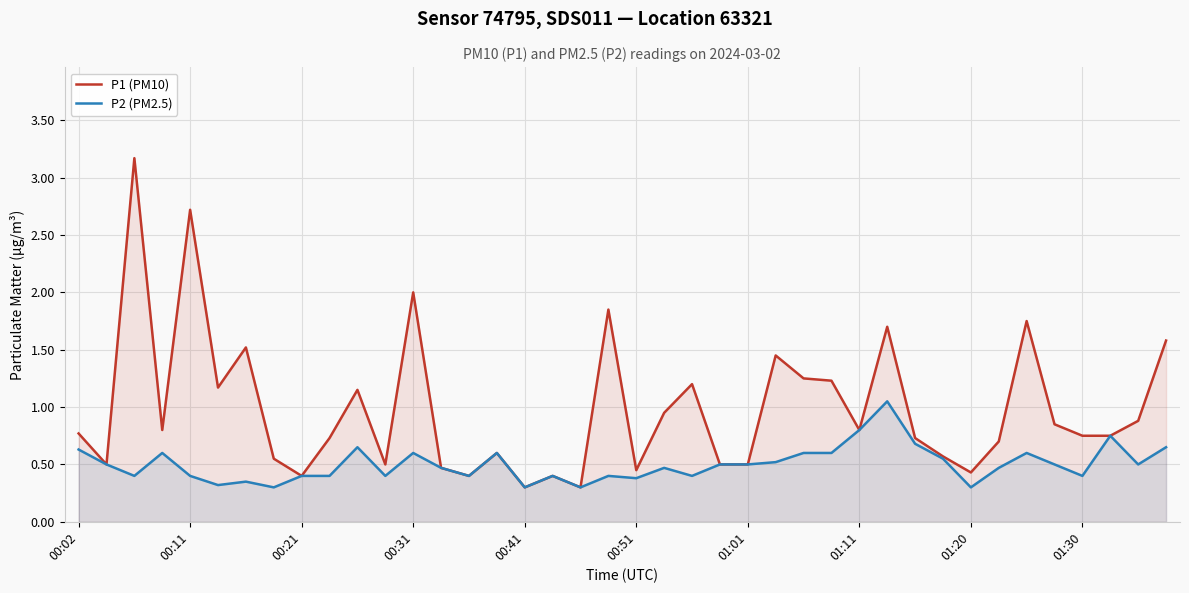

What is the greatest value displayed?

3.2